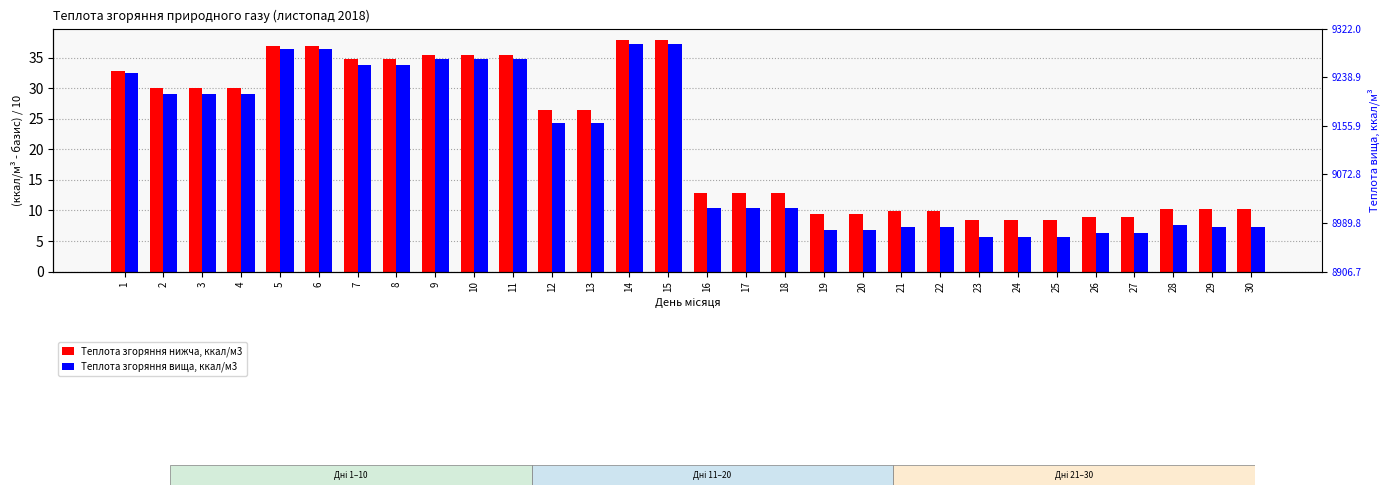

How many bars are there in total?

60